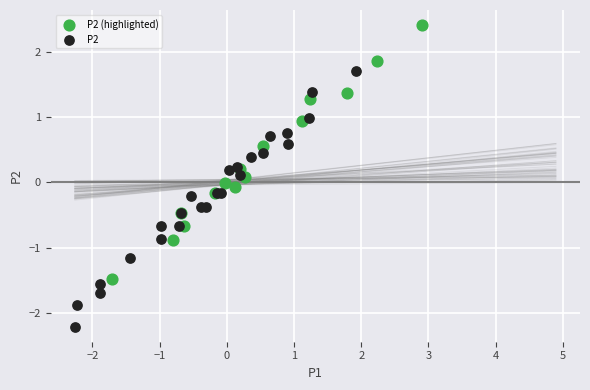

Which series contains the lowest Y value?

P2